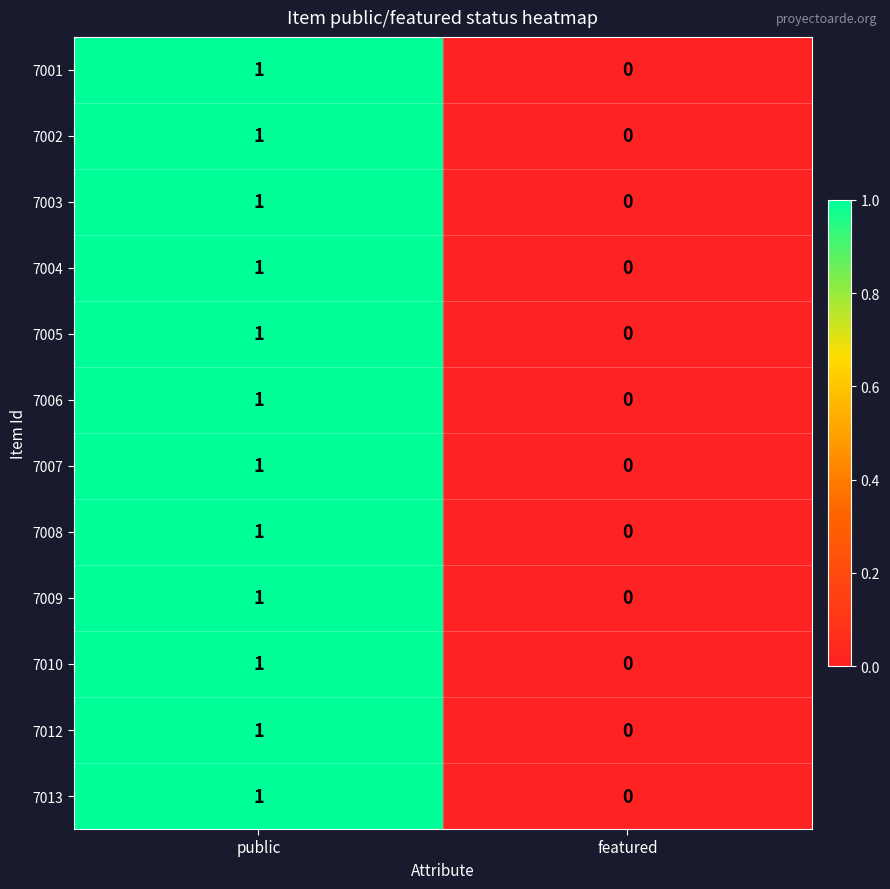

True or false: 7009 has a value of 0 at public.

False